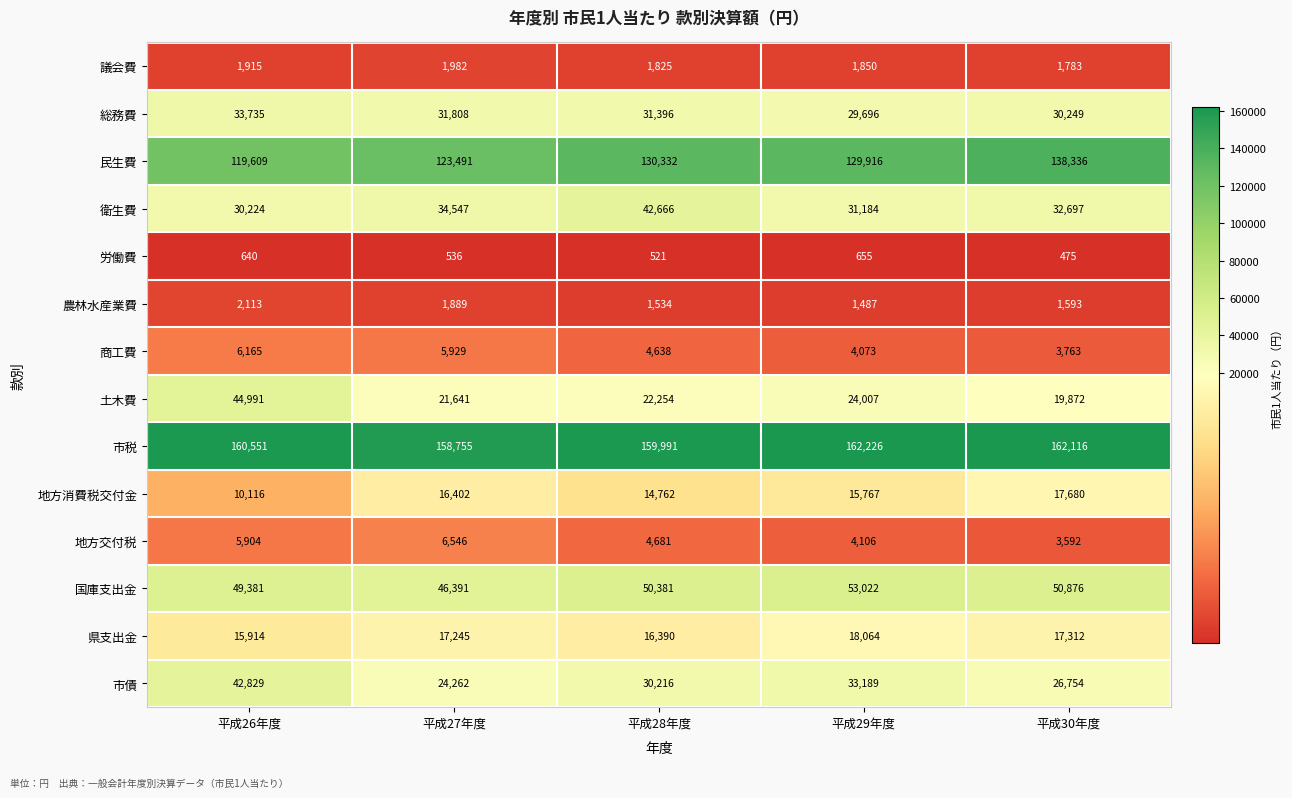

Which label corresponds to the largest value in the chart?

平成29年度